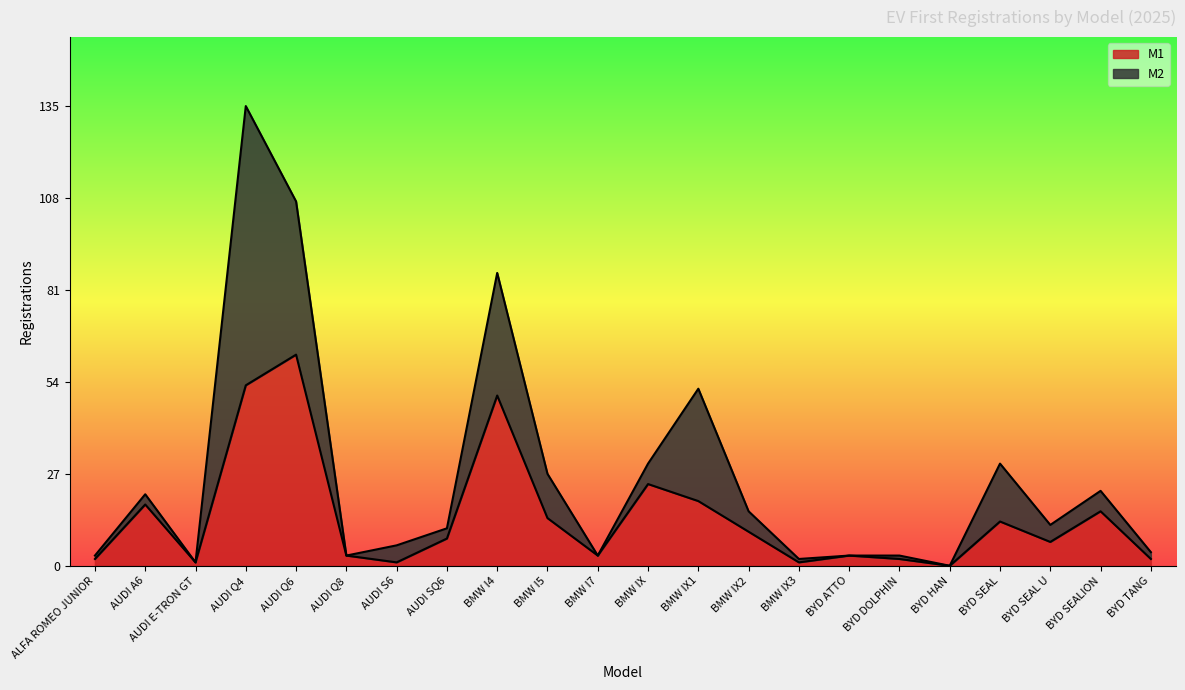

What is the value of the 3rd point from the left?

1